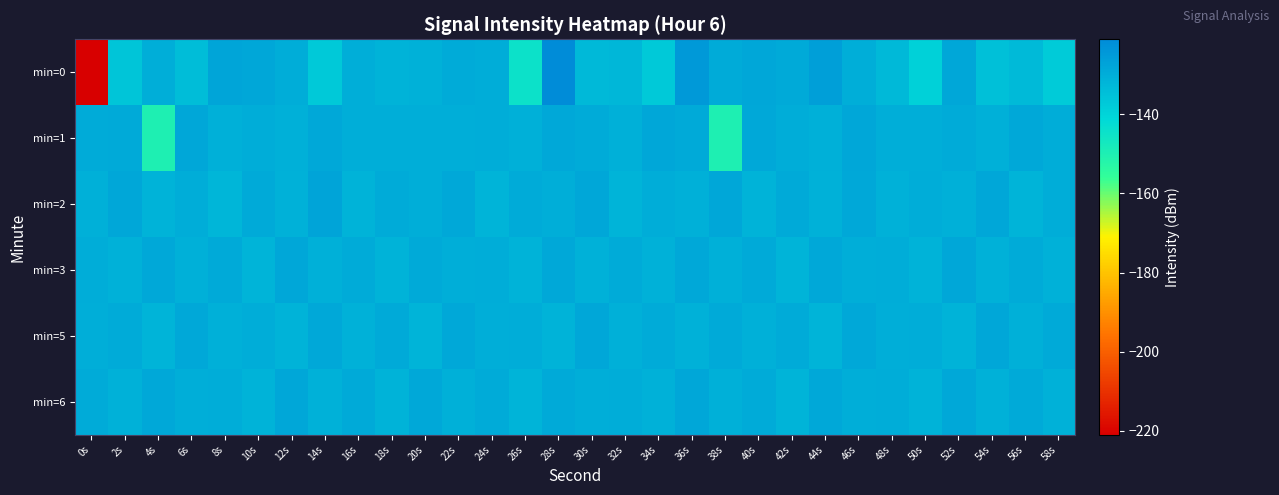

Reading right to left, extract all data points from this chart.

min=0: 58s=-137.6	56s=-133.2	54s=-134.9	52s=-128.2	50s=-139.1	48s=-132.9	46s=-130.1	44s=-126.4	42s=-129.0	40s=-128.2	38s=-129.4	36s=-124.6	34s=-137.4	32s=-132.4	30s=-133.0	28s=-121.0	26s=-144.5	24s=-129.7	22s=-129.4	20s=-130.9	18s=-131.3	16s=-130.2	14s=-137.2	12s=-129.7	10s=-128.3	8s=-127.8	6s=-133.9	4s=-130.1	2s=-136.0	0s=-221.0
min=1: 58s=-129.8	56s=-128.7	54s=-130.6	52s=-129.2	50s=-130.3	48s=-130.4	46s=-128.0	44s=-130.7	42s=-129.8	40s=-128.7	38s=-150.2	36s=-129.2	34s=-128.0	32s=-130.6	30s=-129.2	28s=-128.7	26s=-130.7	24s=-129.8	22s=-130.3	20s=-130.4	18s=-130.3	16s=-130.4	14s=-128.7	12s=-130.7	10s=-129.8	8s=-130.6	6s=-128.0	4s=-150.2	2s=-129.2	0s=-129.2
min=2: 58s=-129.6	56s=-131.6	54s=-128.2	52s=-130.4	50s=-129.8	48s=-131.1	46s=-128.5	44s=-130.9	42s=-129.1	40s=-131.3	38s=-128.4	36s=-130.6	34s=-129.9	32s=-131.7	30s=-128.1	28s=-130.3	26s=-129.5	24s=-131.9	22s=-128.7	20s=-130.1	18s=-129.3	16s=-131.5	14s=-127.6	12s=-130.8	10s=-128.9	8s=-132.1	6s=-129.7	4s=-131.2	2s=-128.3	0s=-130.5
min=3: 58s=-131.0	56s=-129.4	54s=-130.8	52s=-128.4	50s=-131.2	48s=-129.7	46s=-130.3	44s=-128.8	42s=-131.7	40s=-129.1	38s=-130.6	36s=-128.5	34s=-131.1	32s=-129.3	30s=-130.9	28s=-128.7	26s=-131.5	24s=-129.6	22s=-130.2	20s=-128.9	18s=-131.3	16s=-129.5	14s=-130.7	12s=-128.3	10s=-131.8	8s=-129.2	6s=-130.4	4s=-128.6	2s=-131.0	0s=-129.8
min=5: 58s=-129.1	56s=-130.7	54s=-128.4	52s=-131.2	50s=-129.6	48s=-130.3	46s=-128.7	44s=-131.8	42s=-129.3	40s=-130.4	38s=-128.9	36s=-131.1	34s=-129.5	32s=-130.6	30s=-128.3	28s=-131.4	26s=-129.8	24s=-130.1	22s=-128.5	20s=-131.7	18s=-129.2	16s=-130.9	14s=-128.6	12s=-131.3	10s=-129.7	8s=-130.5	6s=-128.8	4s=-131.6	2s=-129.4	0s=-130.2
min=6: 58s=-131.0	56s=-129.2	54s=-130.9	52s=-128.5	50s=-131.4	48s=-129.6	46s=-130.1	44s=-128.8	42s=-131.8	40s=-129.3	38s=-130.6	36s=-128.4	34s=-131.1	32s=-129.7	30s=-130.2	28s=-128.9	26s=-131.7	24s=-129.4	22s=-130.5	20s=-128.6	18s=-131.3	16s=-129.1	14s=-130.8	12s=-128.2	10s=-131.5	8s=-129.8	6s=-130.3	4s=-128.7	2s=-131.0	0s=-129.5